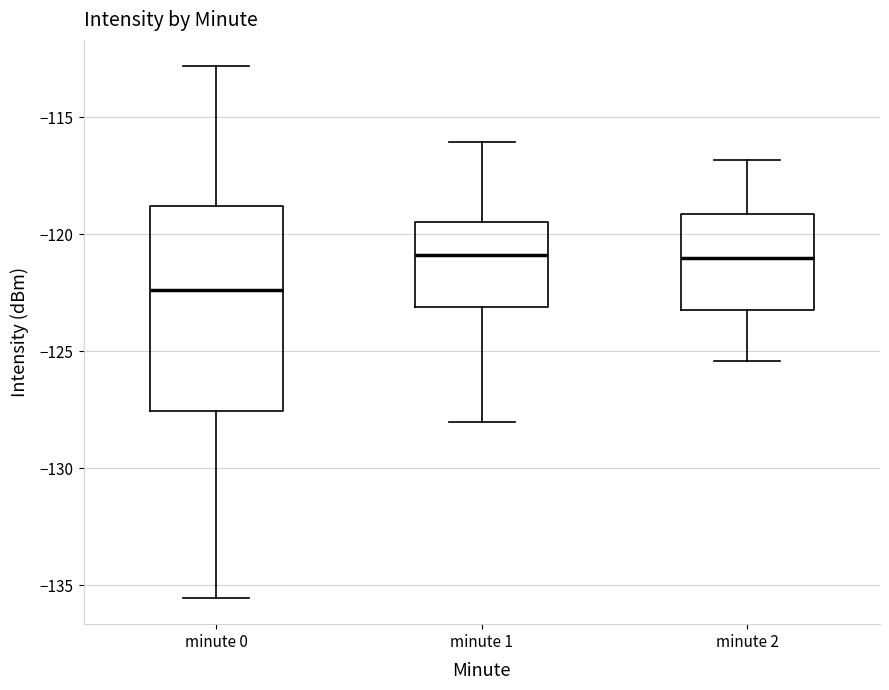

Where is the lower edge of the box for minute 2 on the y-axis? The values are not printed on the chart, so give them approximately, as read against the axis.

-123.0